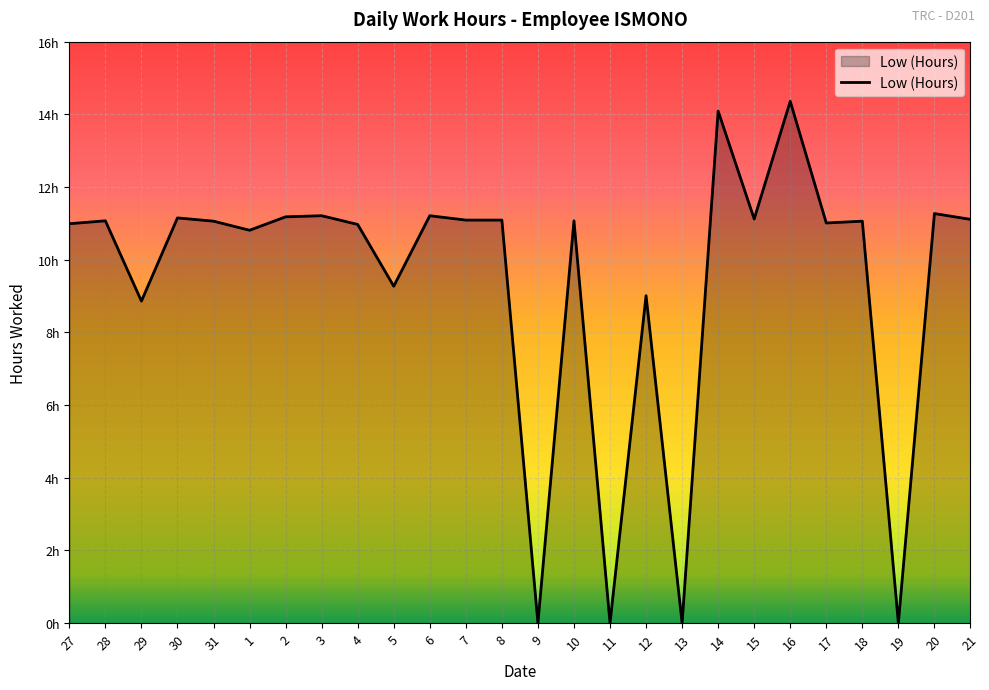

Reading left to right, extract all data points from this chart.

27=11.0	28=11.1	29=8.9	30=11.2	31=11.1	1=10.8	2=11.2	3=11.2	4=11.0	5=9.3	6=11.2	7=11.1	8=11.1	9=0.0	10=11.1	11=0.0	12=9.0	13=0.0	14=14.1	15=11.1	16=14.4	17=11.0	18=11.1	19=0.0	20=11.3	21=11.1